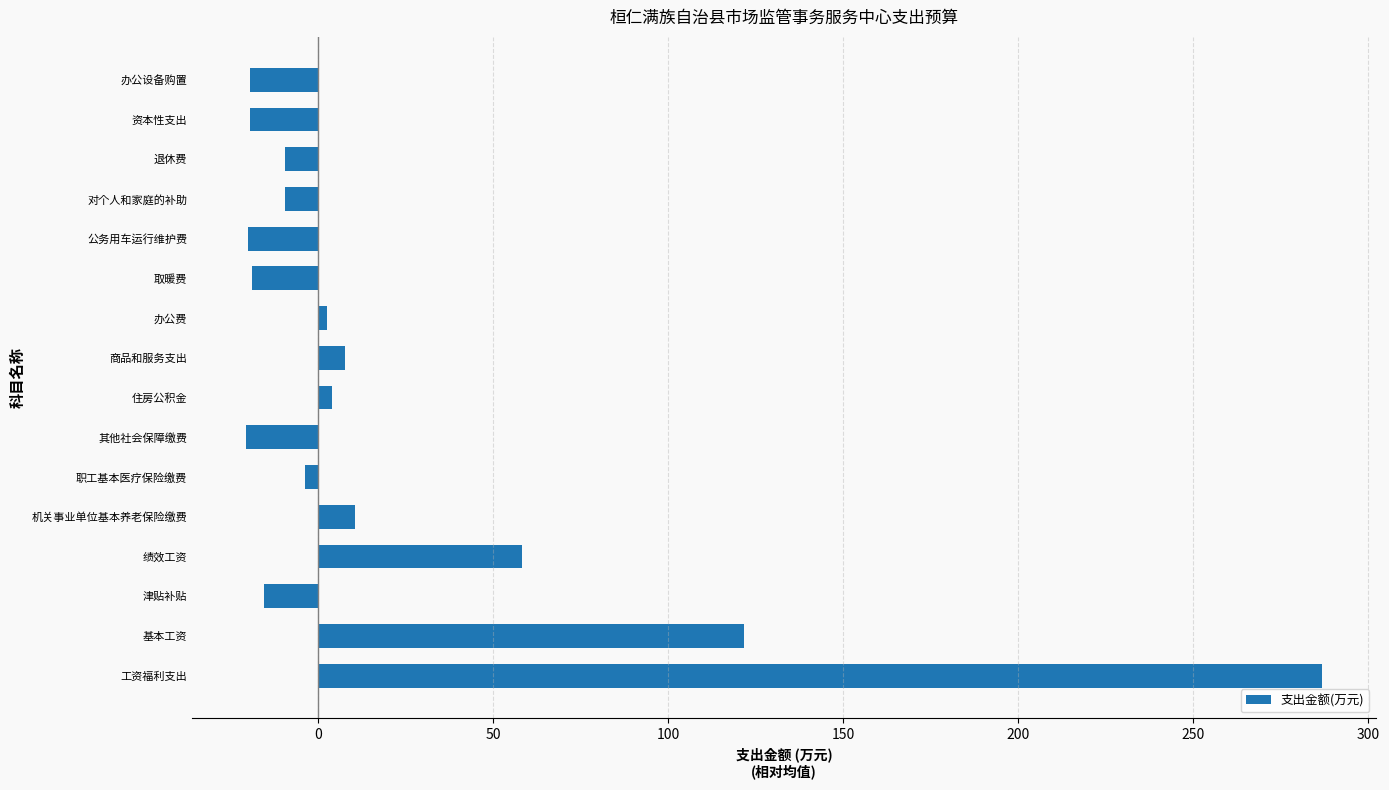

Where is the data nearest to the value 133?

基本工资